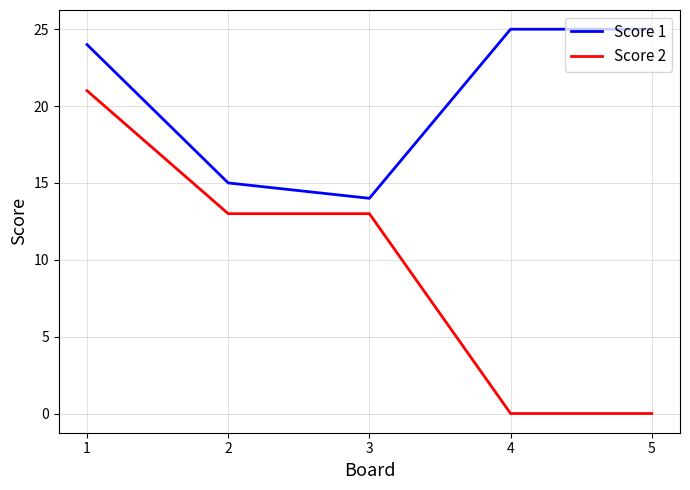

Where is the first local minimum for Score 1?

3